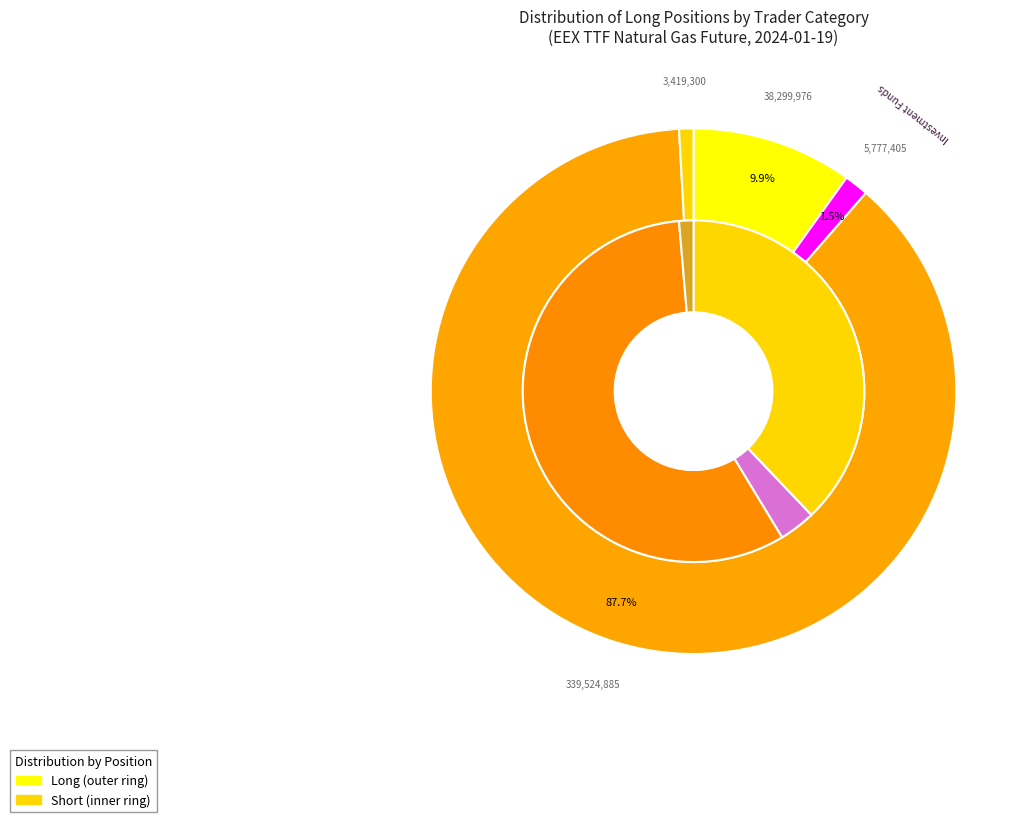

Count the number of slices in the pie.

4